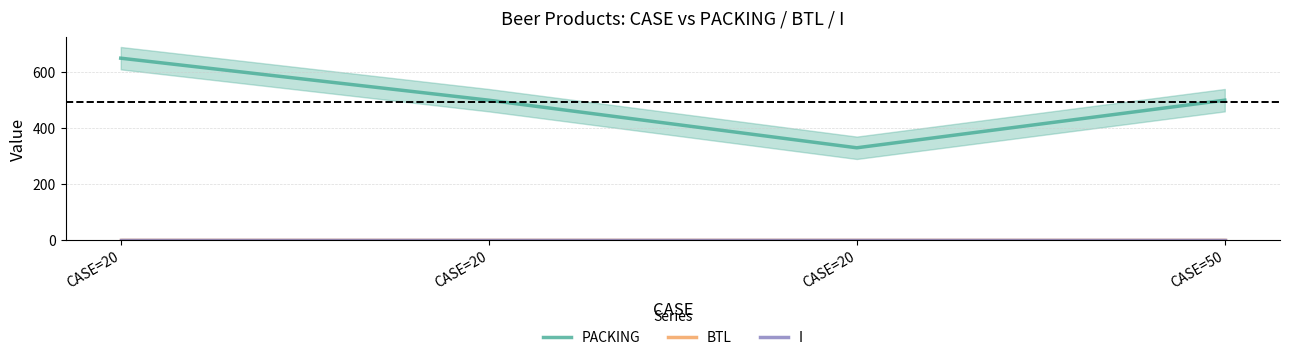

True or false: I and BTL intersect in this chart.

False